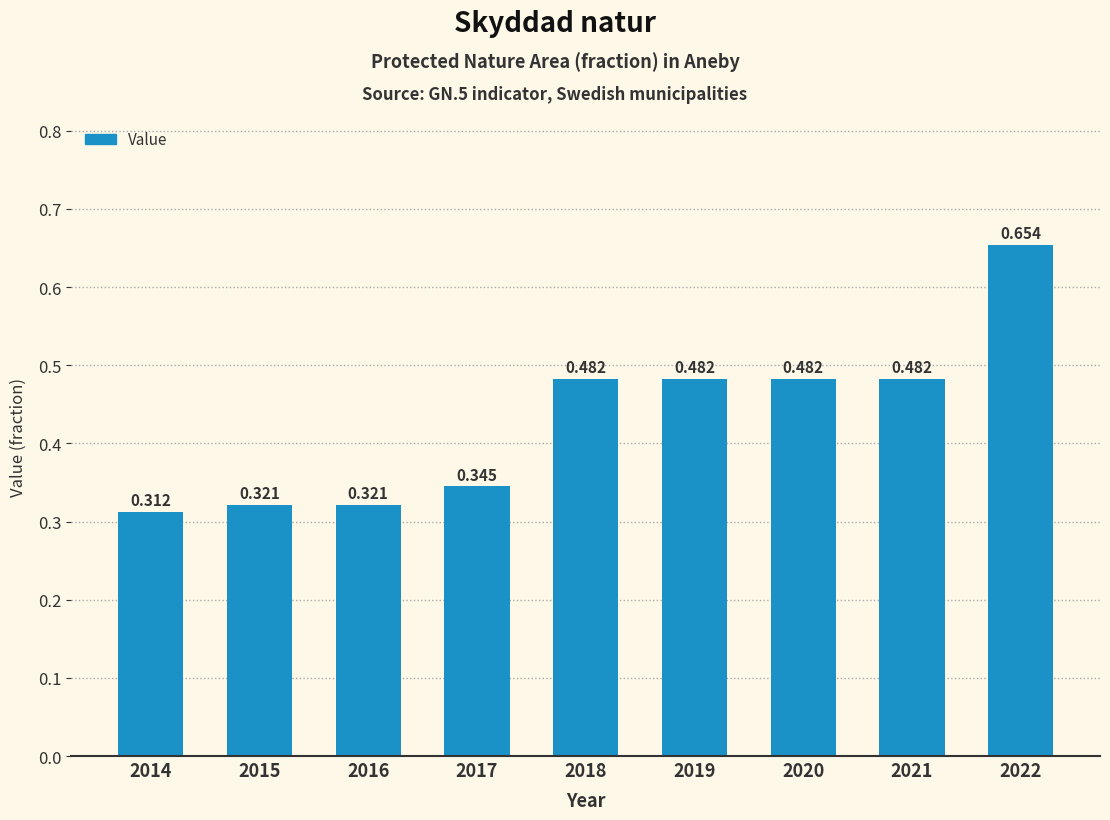

What is the smallest value displayed?

0.3